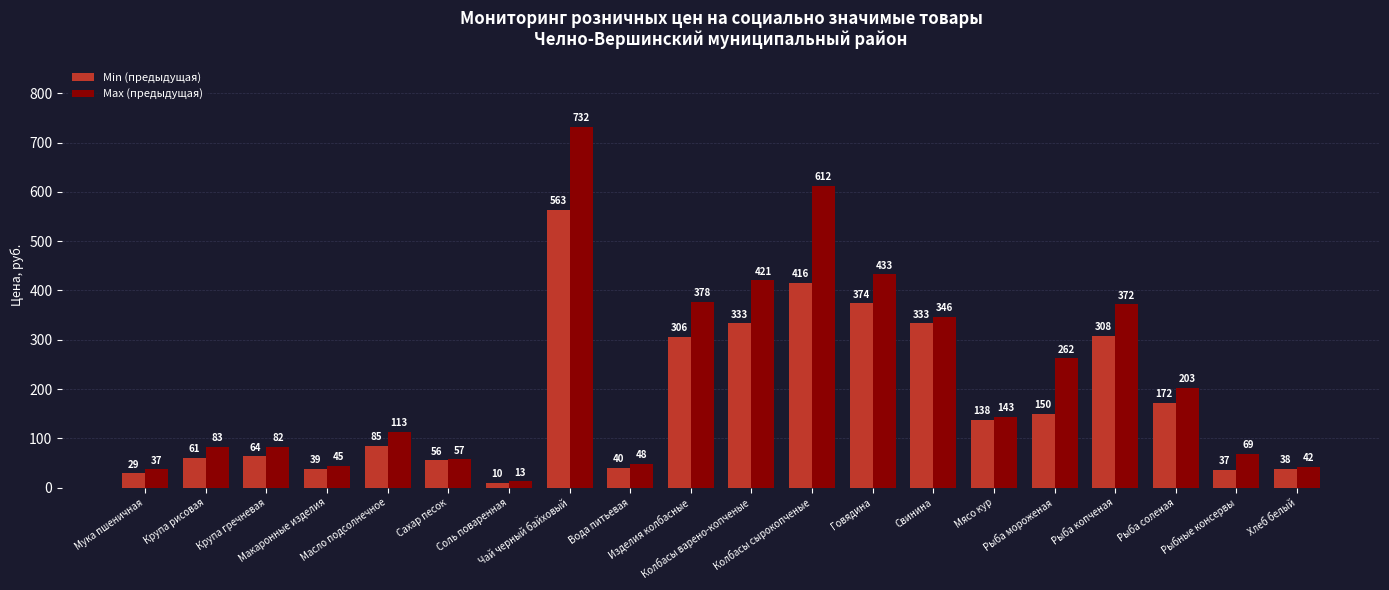

Which label corresponds to the largest value in the chart?

Чай черный байховый